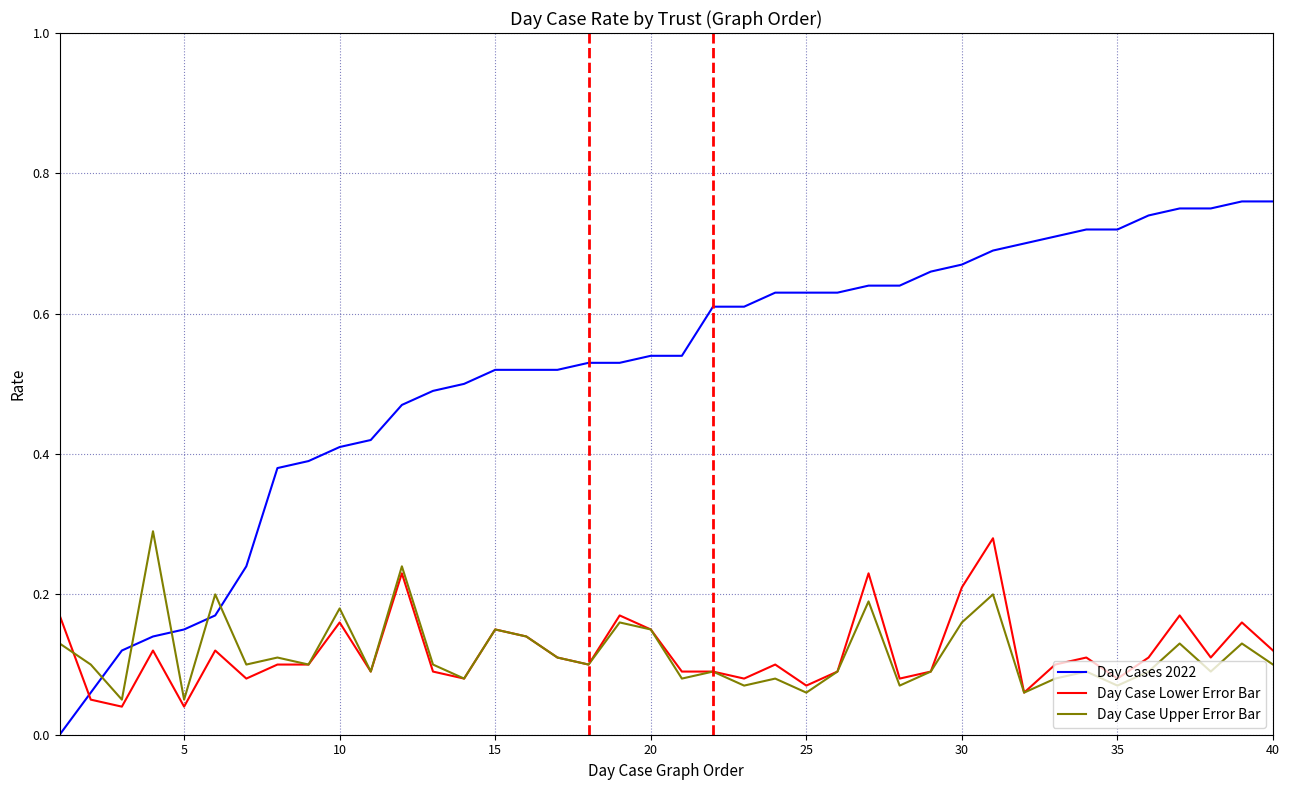

Which series has the widest spread of values?

Day Cases 2022